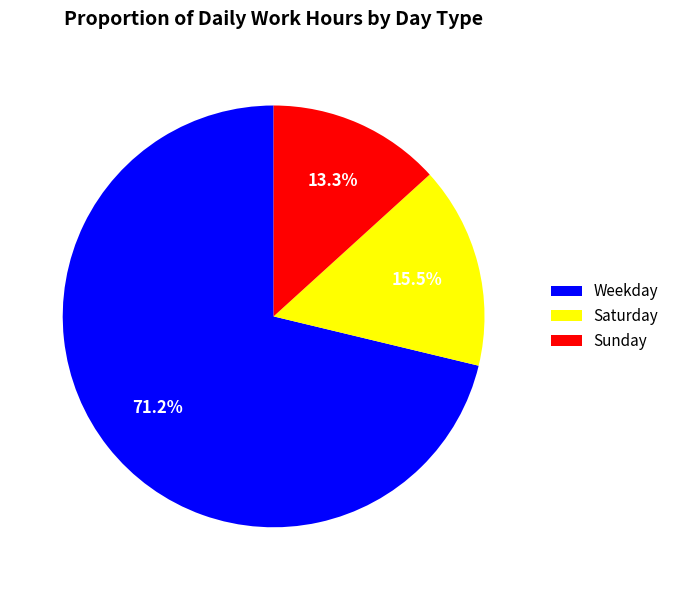

Rank the categories by value from highest to lowest.

Weekday, Saturday, Sunday